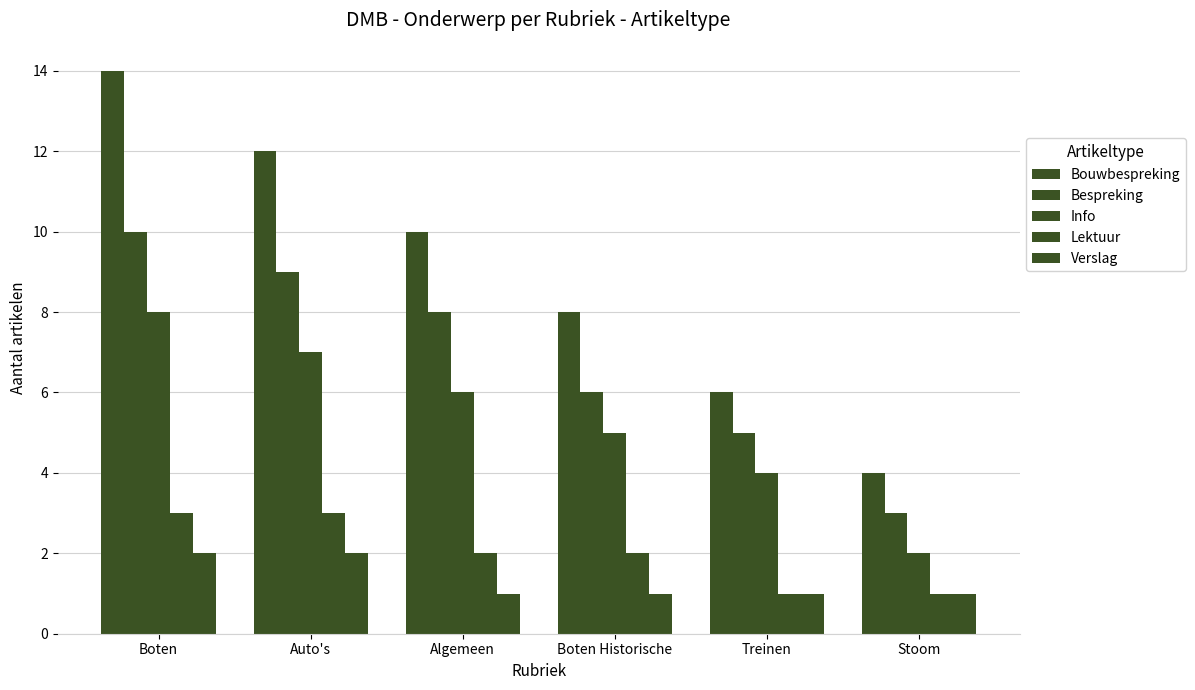

Count the number of categories in the chart.

6